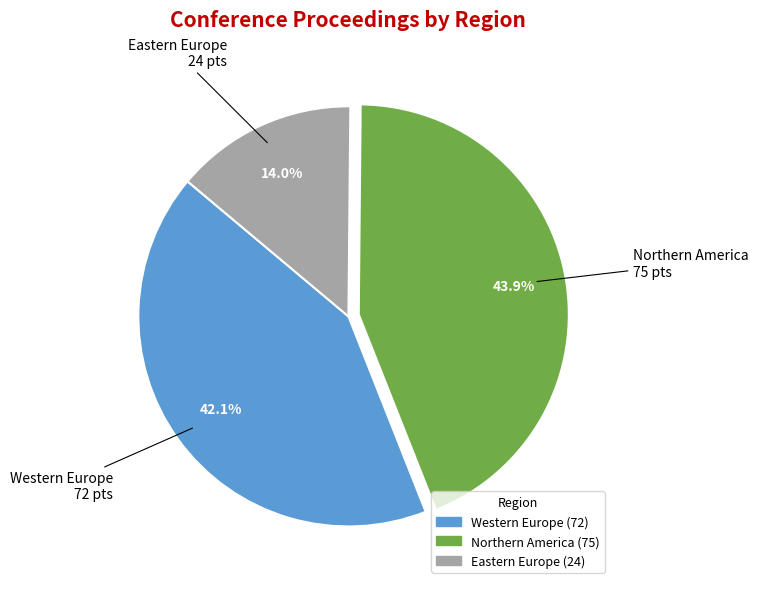

Is there any slice that represents more than half of the pie?

No